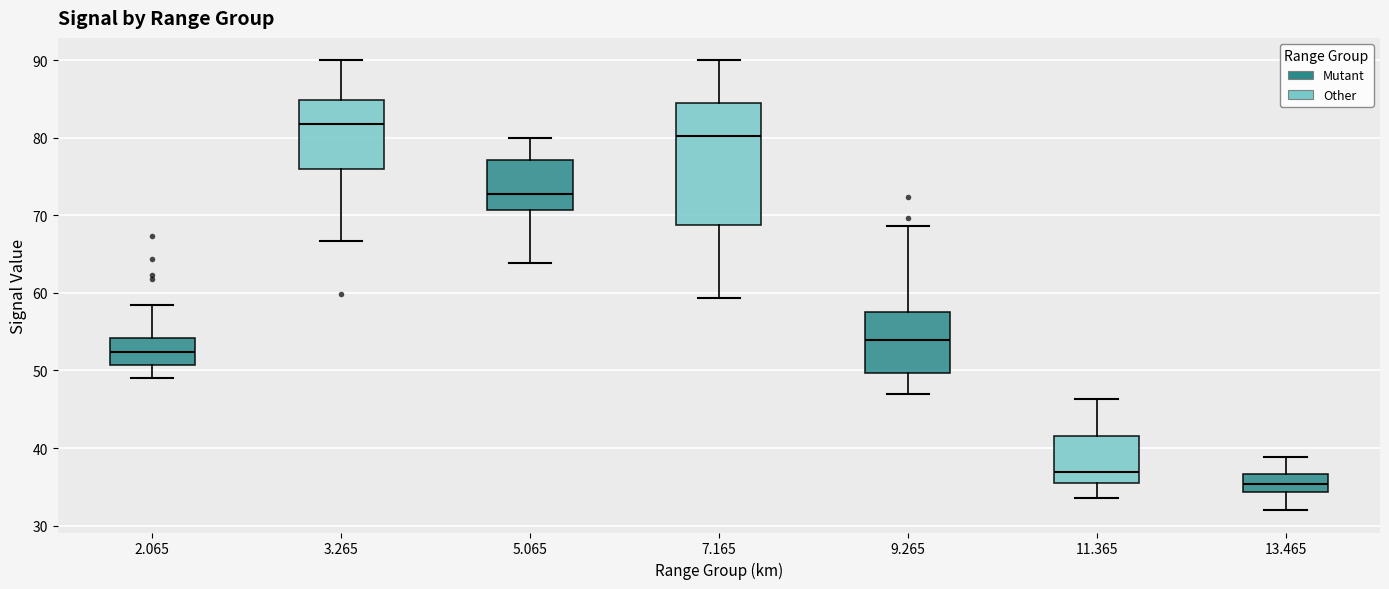

Reading left to right, transcribe this box plot: for each box, give where its median line is, the range the box spans, and where its two whiskers end, as read against the y-axis. The values are not printed on the chart, so give them approximately, as read against the axis.

2.065: median 52, box 51 to 54, whiskers 49 to 58
3.265: median 82, box 76 to 85, whiskers 67 to 90
5.065: median 73, box 71 to 77, whiskers 64 to 80
7.165: median 80, box 69 to 84, whiskers 59 to 90
9.265: median 54, box 50 to 58, whiskers 47 to 69
11.365: median 37, box 35 to 42, whiskers 34 to 46
13.465: median 35, box 34 to 37, whiskers 32 to 39